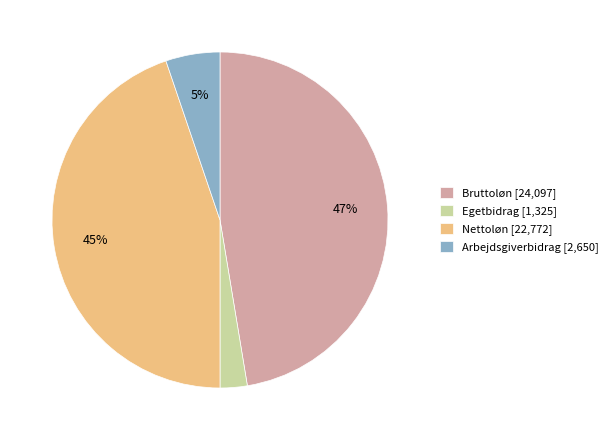

Do Nettoløn and Bruttoløn together represent more than half of the pie?

Yes